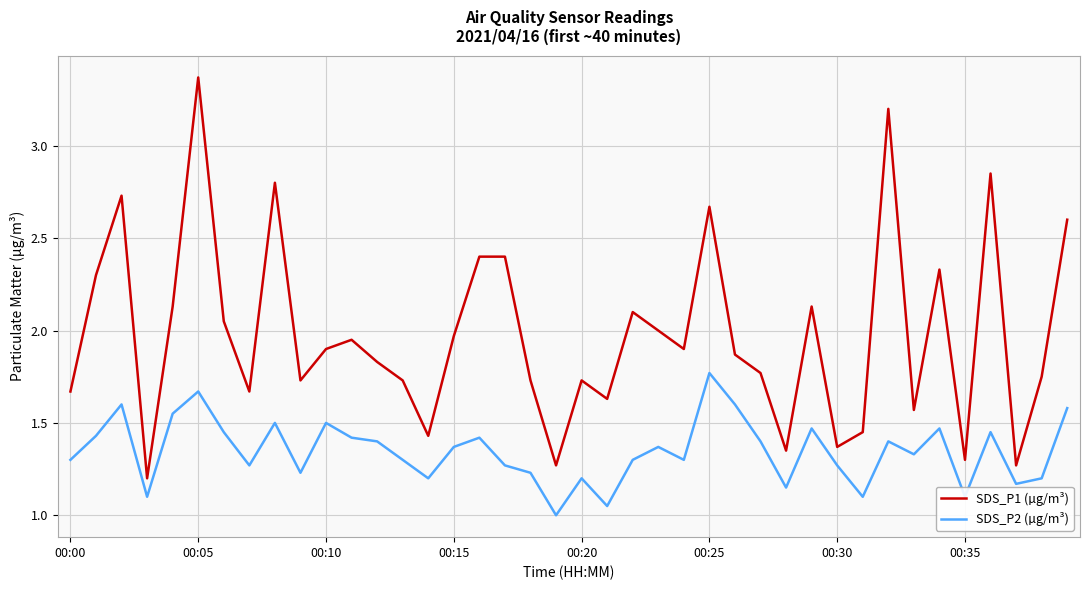

True or false: SDS_P2 (µg/m³) and SDS_P1 (µg/m³) intersect in this chart.

False